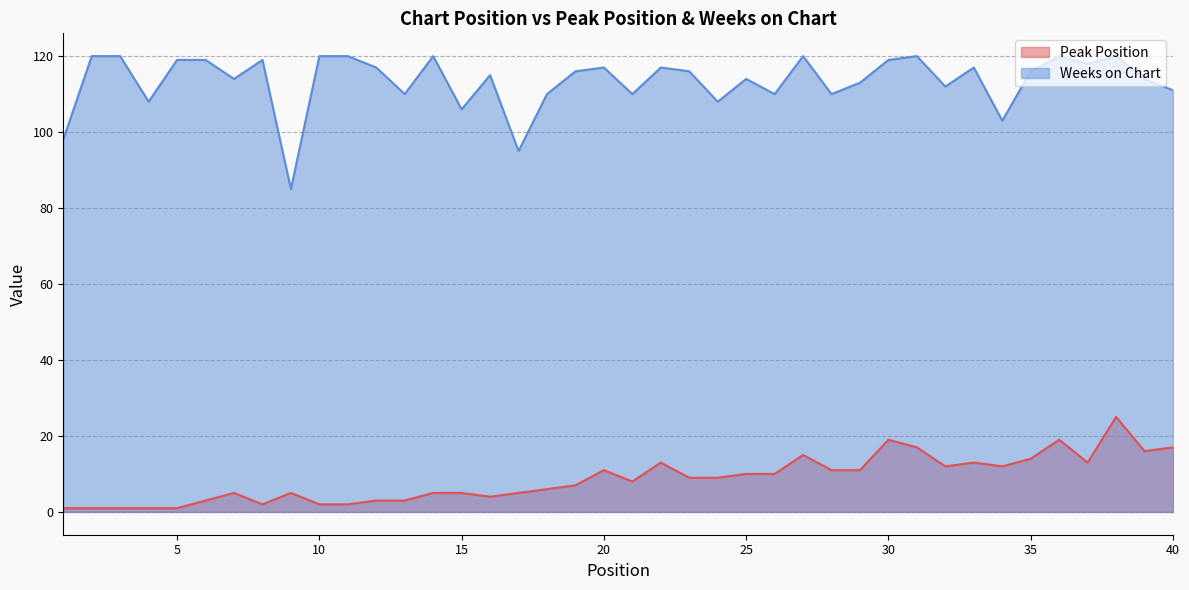

How many data points does each series have?

40